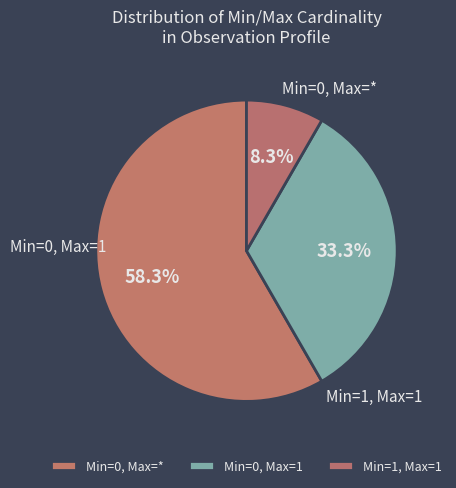

How many segments does this pie chart have?

3